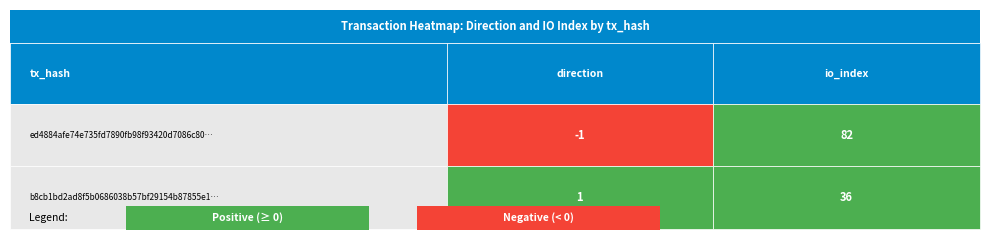

What is the spread (max minus min) of values at 0?

2